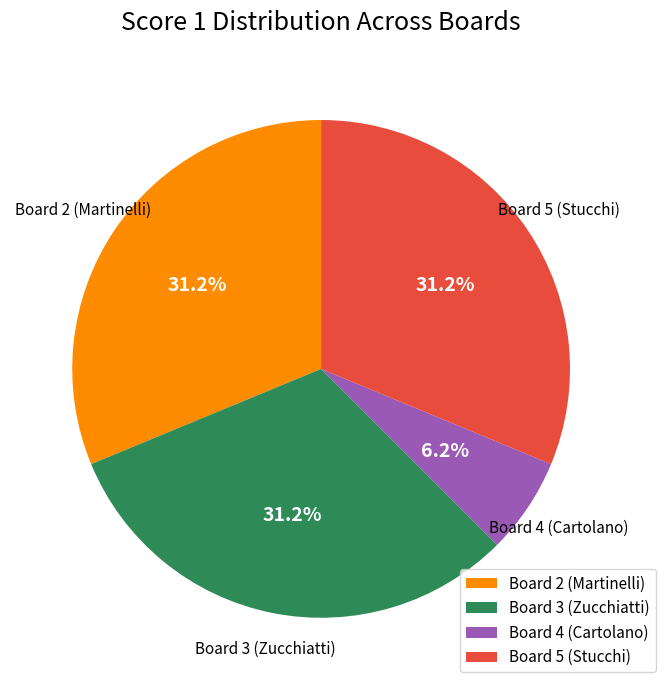

How many segments does this pie chart have?

4